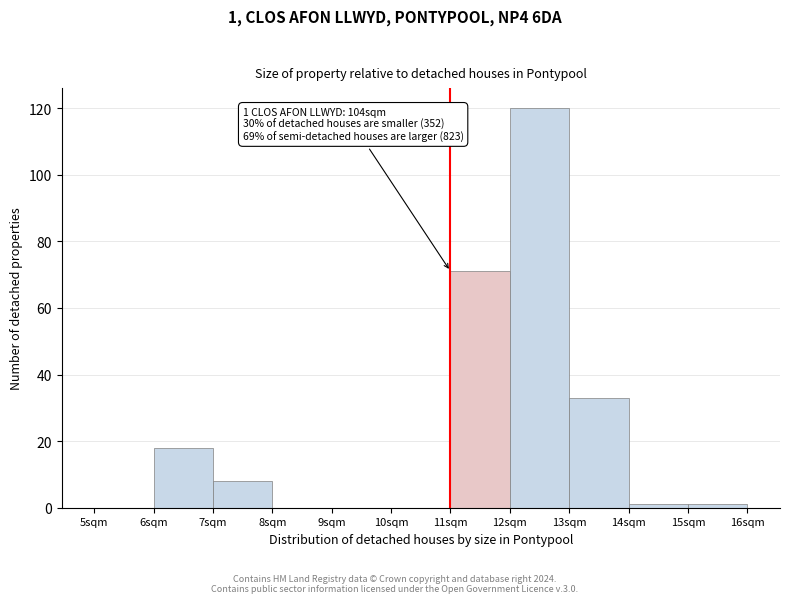

Over which range of the x-axis is the bar tallest?

12 to 13